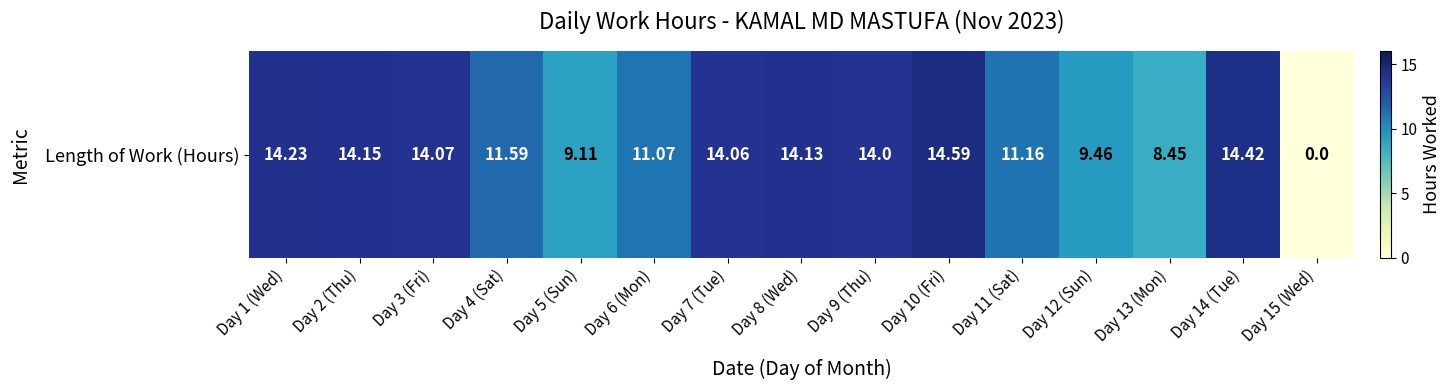

Reading left to right, what are all the values shown in this chart?

Day 1 (Wed)=14.2	Day 2 (Thu)=14.2	Day 3 (Fri)=14.1	Day 4 (Sat)=11.6	Day 5 (Sun)=9.1	Day 6 (Mon)=11.1	Day 7 (Tue)=14.1	Day 8 (Wed)=14.1	Day 9 (Thu)=14.0	Day 10 (Fri)=14.6	Day 11 (Sat)=11.2	Day 12 (Sun)=9.5	Day 13 (Mon)=8.4	Day 14 (Tue)=14.4	Day 15 (Wed)=0.0